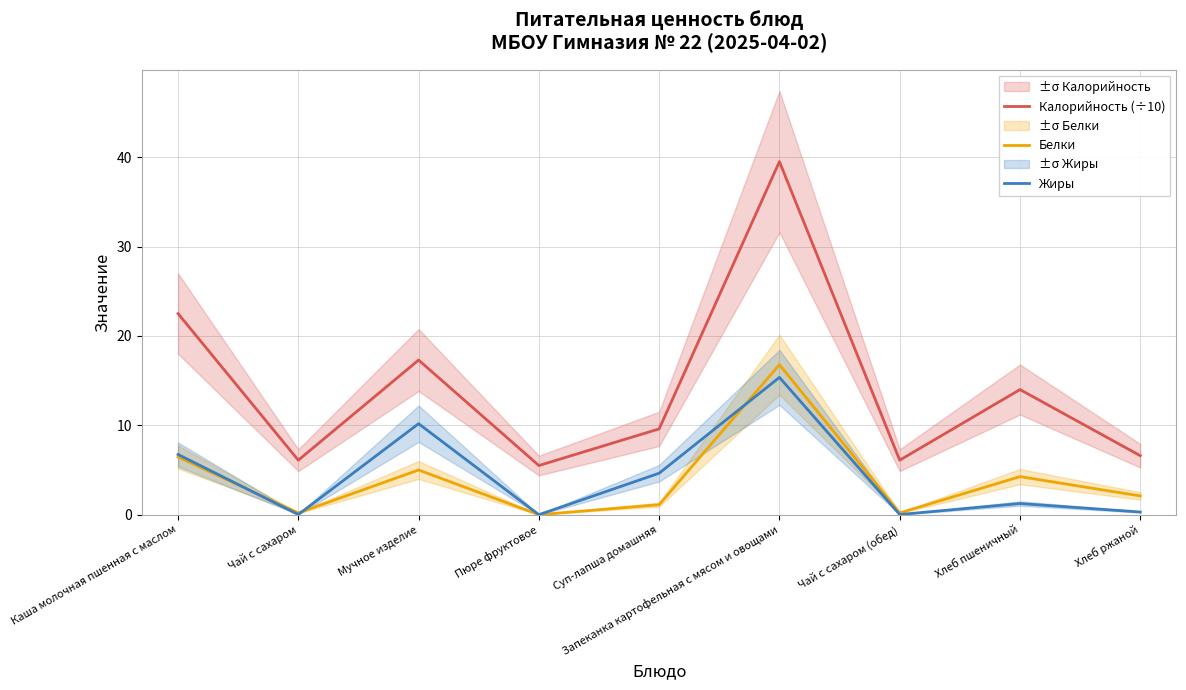

Where is the first local minimum for Жиры?

Чай с сахаром